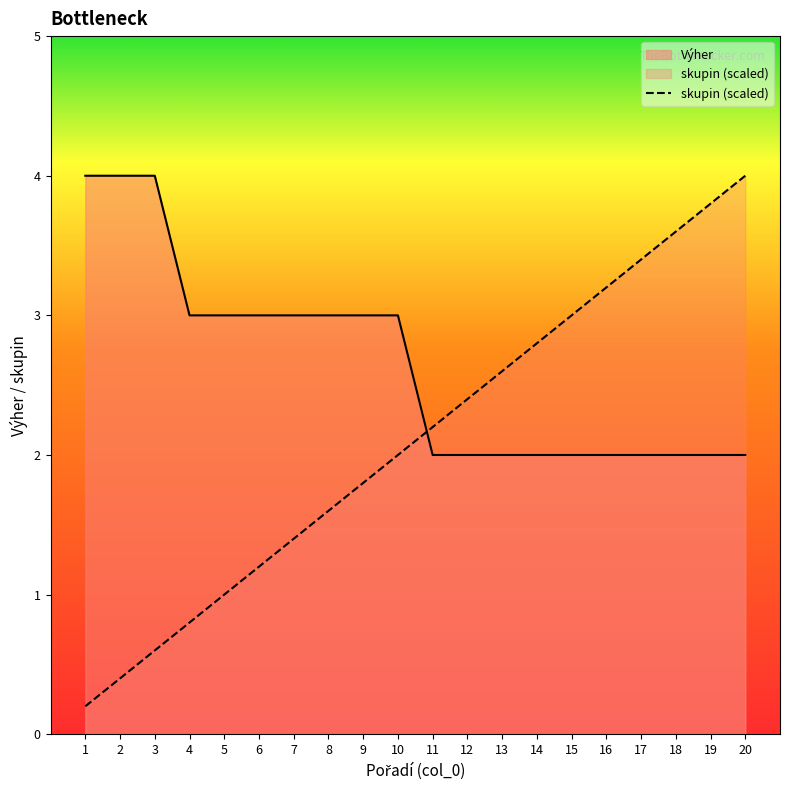

Is it true that Výher equals 2.1 at 5?

False